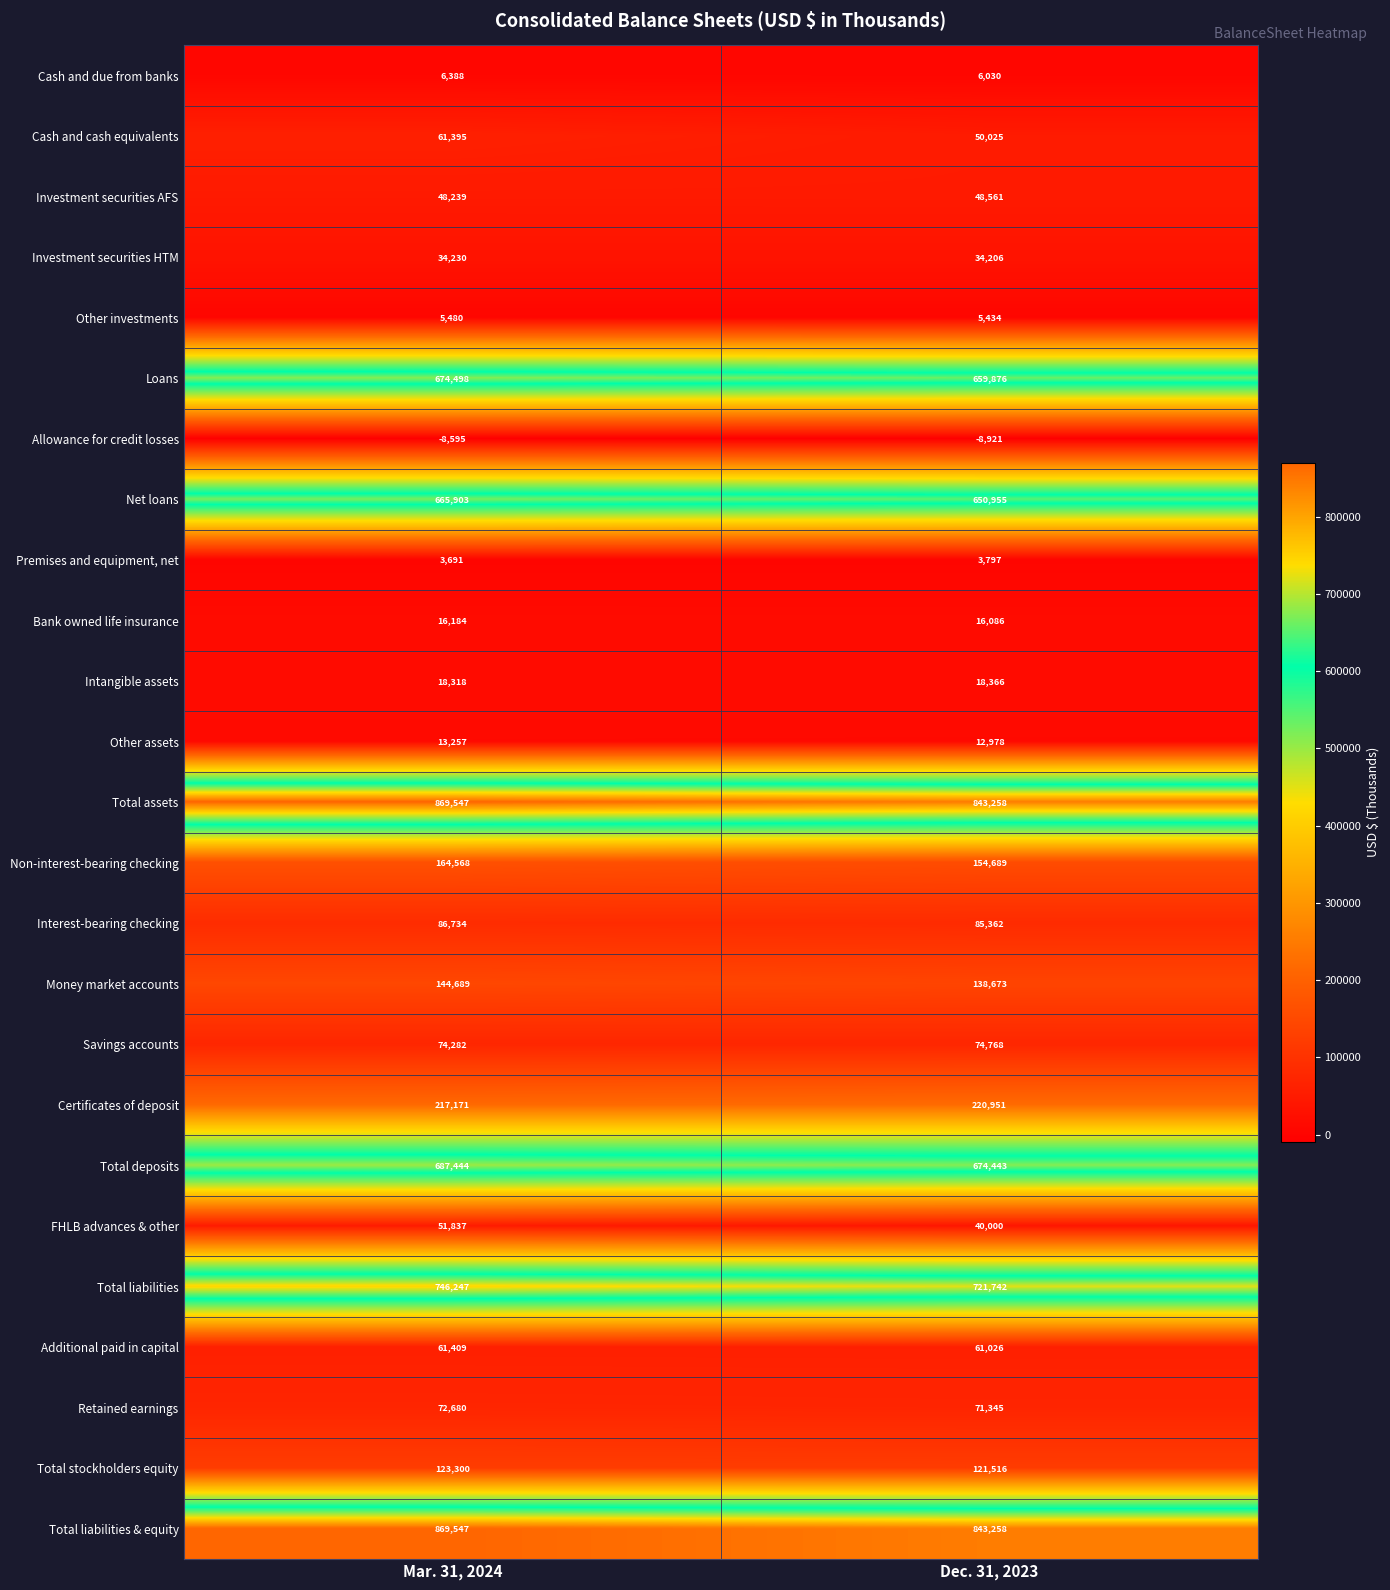

List the labels in order of Savings accounts value, smallest first.

Mar. 31, 2024, Dec. 31, 2023